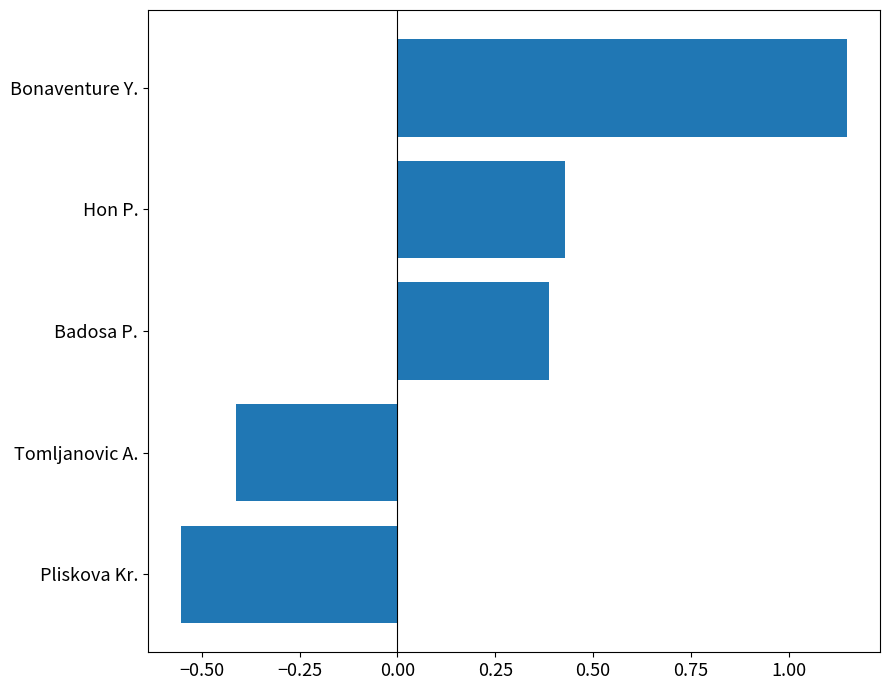

List the labels in order of value, largest first.

Bonaventure Y., Hon P., Badosa P., Tomljanovic A., Pliskova Kr.